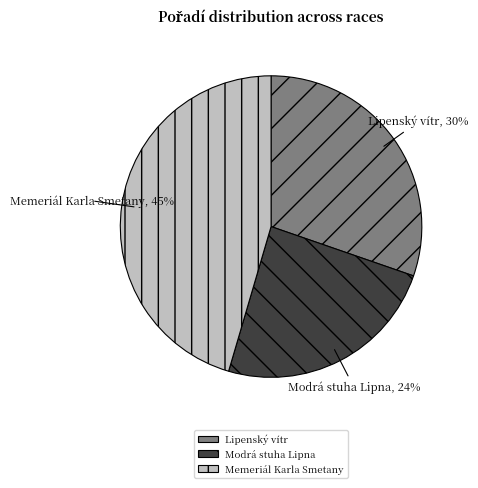

Do Lipenský vítr and Memeriál Karla Smetany together represent more than half of the pie?

Yes